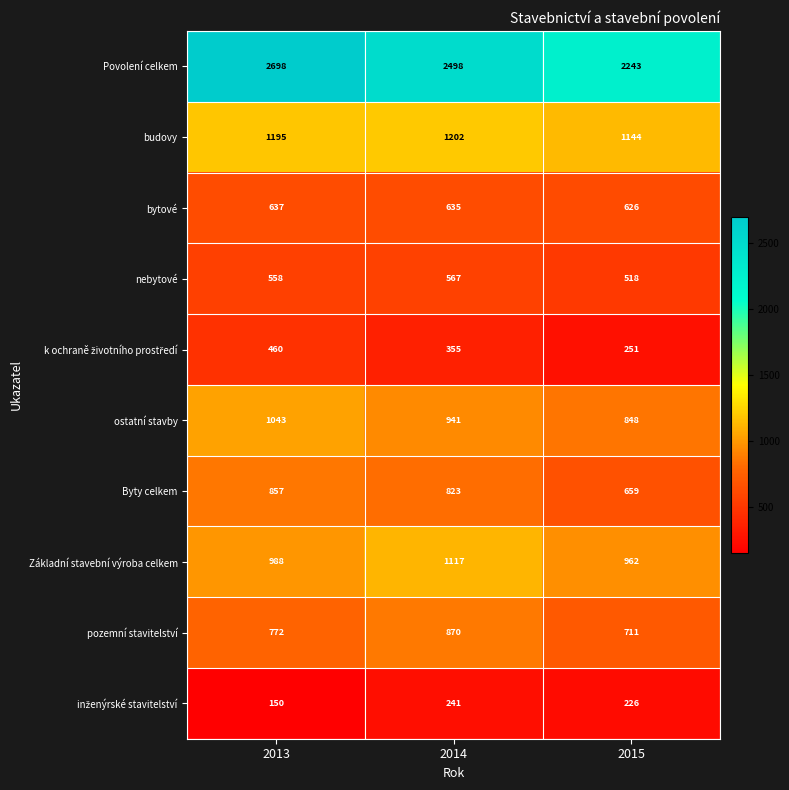

Which series has the largest total across all categories?

Povolení celkem